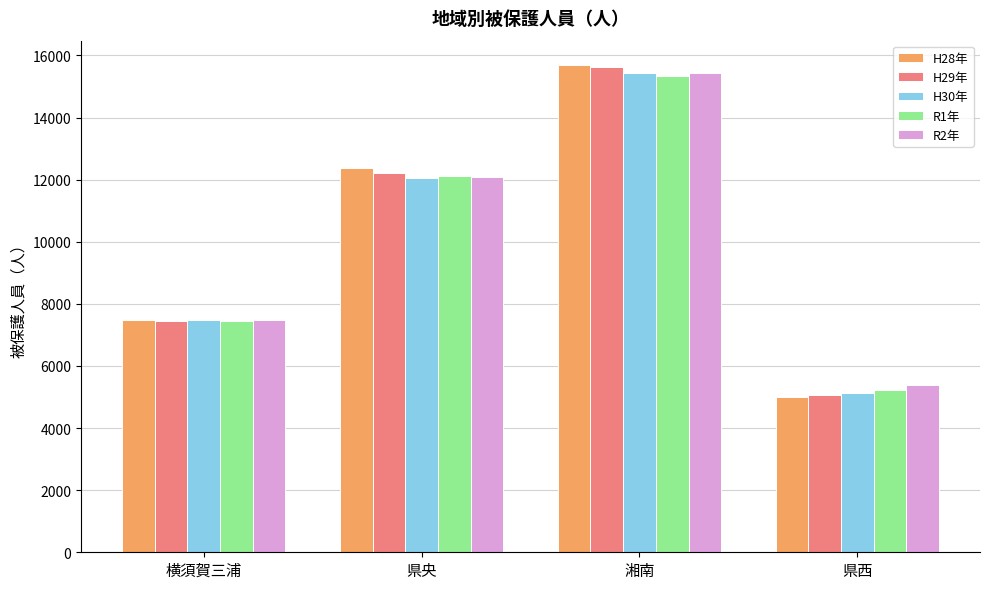

Reading left to right, transcribe all the data shown in this chart.

H28年: 横須賀三浦=7479	県央=12383	湘南=15691	県西=5016
H29年: 横須賀三浦=7442	県央=12217	湘南=15616	県西=5056
H30年: 横須賀三浦=7476	県央=12057	湘南=15449	県西=5118
R1年: 横須賀三浦=7445	県央=12119	湘南=15327	県西=5218
R2年: 横須賀三浦=7474	県央=12094	湘南=15429	県西=5382